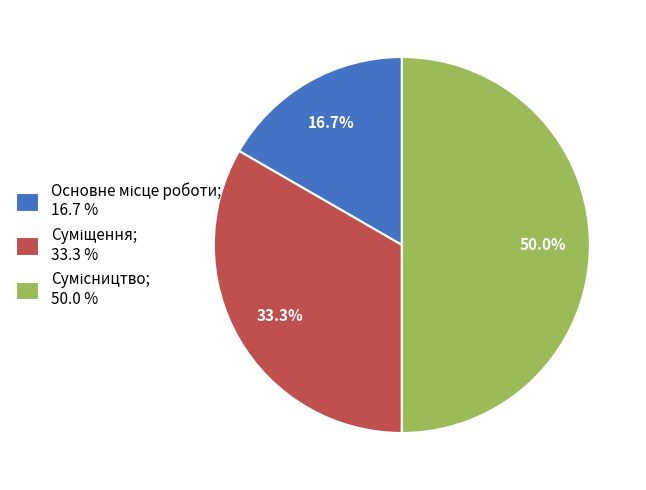

Is it true that Основне місце роботи is 29% of the pie?

False